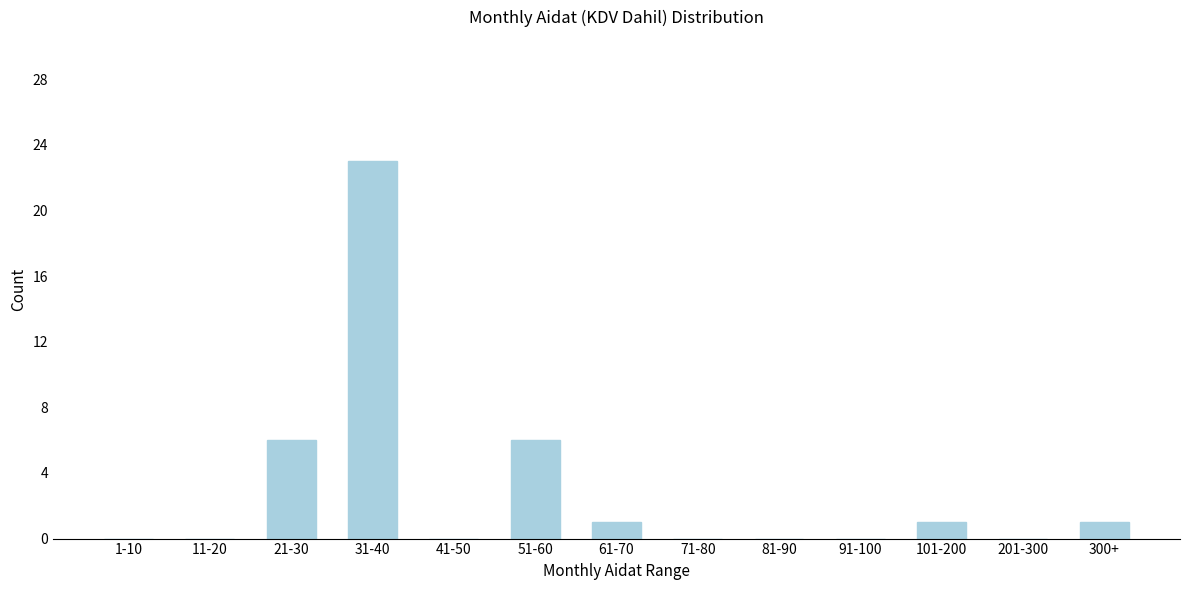

Reading right to left, extract all data points from this chart.

300+=1	201-300=0	101-200=1	91-100=0	81-90=0	71-80=0	61-70=1	51-60=6	41-50=0	31-40=23	21-30=6	11-20=0	1-10=0